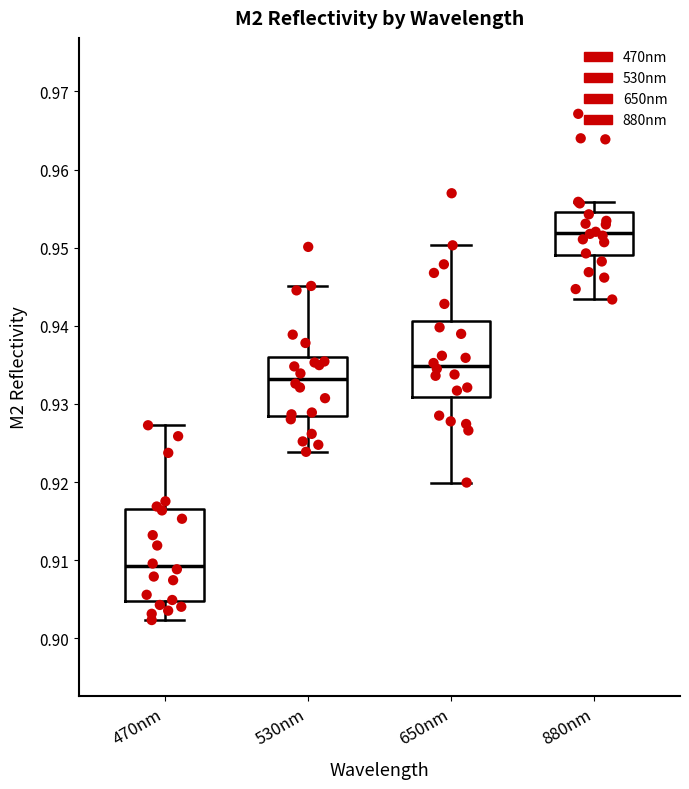

Which box's median line is the lowest?

470nm